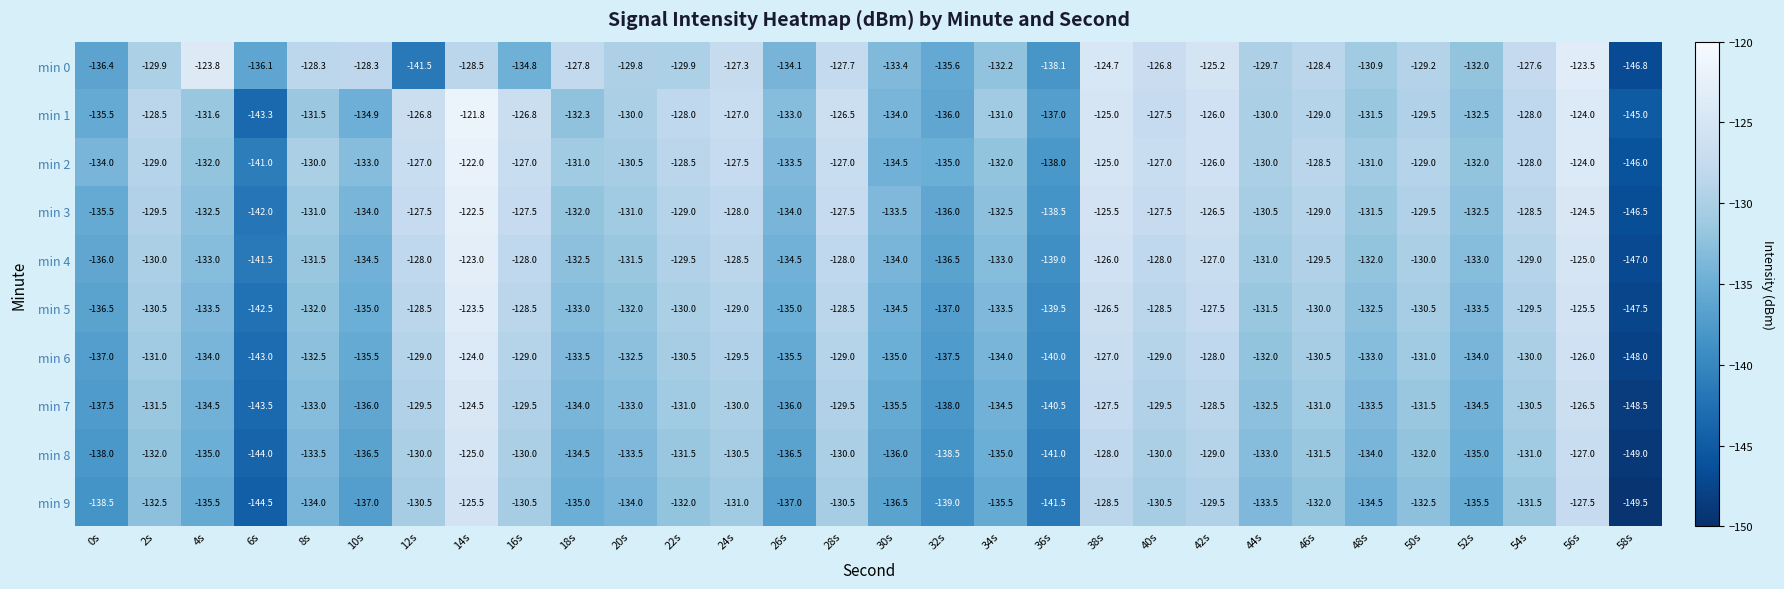

At which label is min 0 closest to -135?

16s